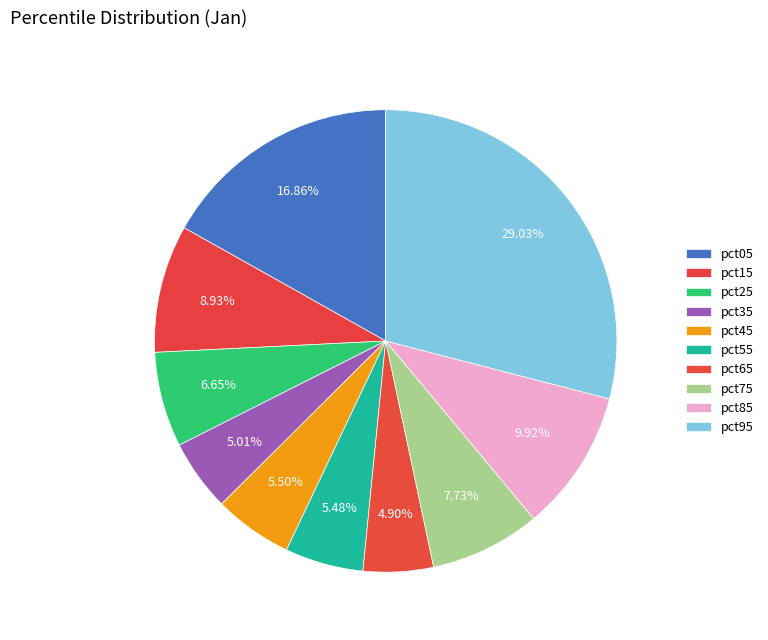

To the nearest percent, what is the combined percentage of pct65 and pct25?

12%